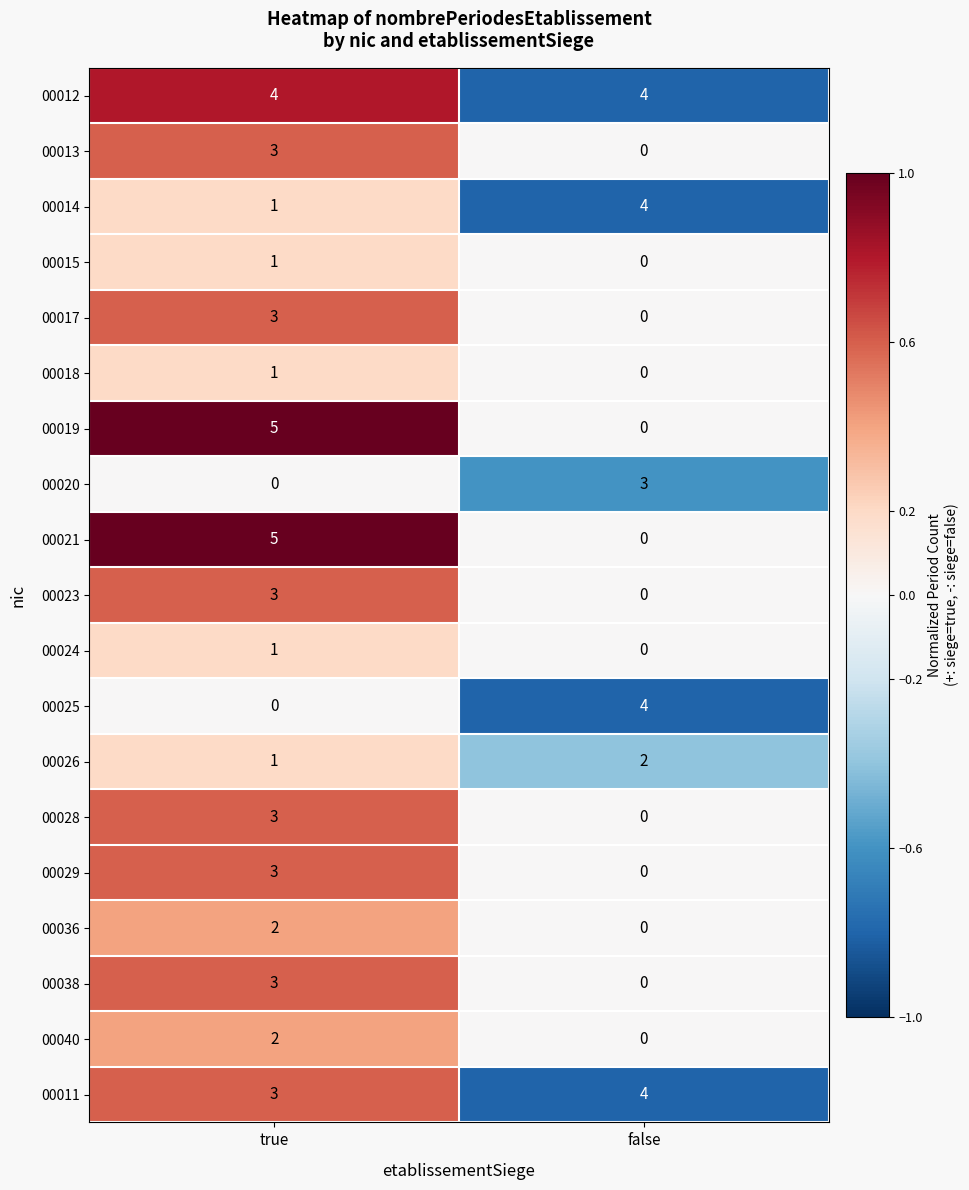

List the labels in order of 00018 value, smallest first.

false, true